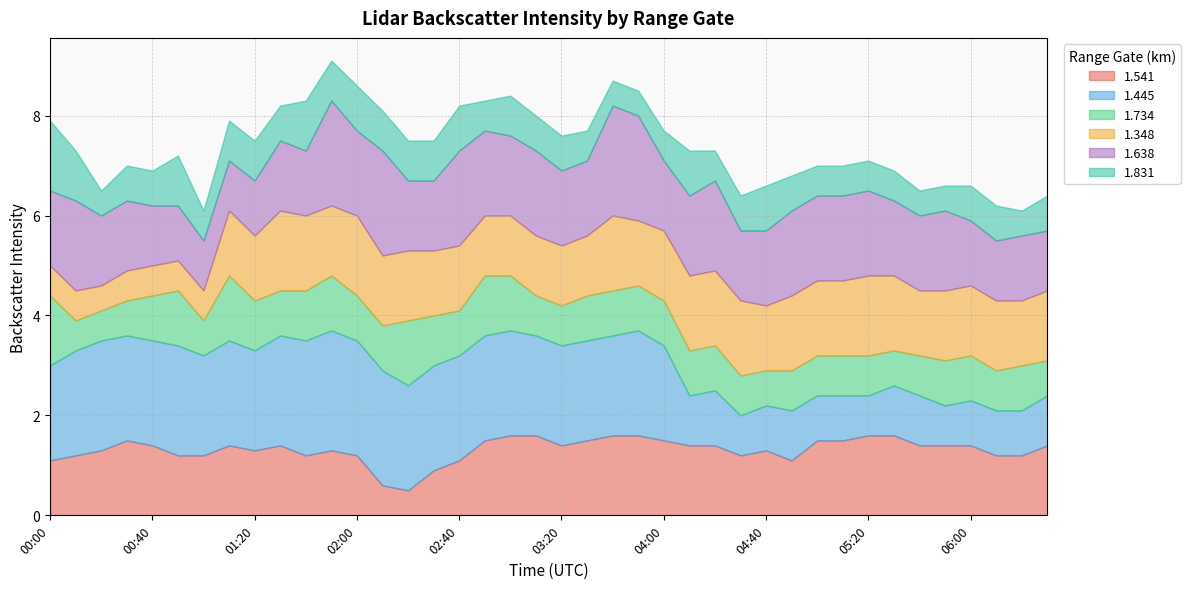

What is the value of the 1.831 point at the 11th from the left?

1.0